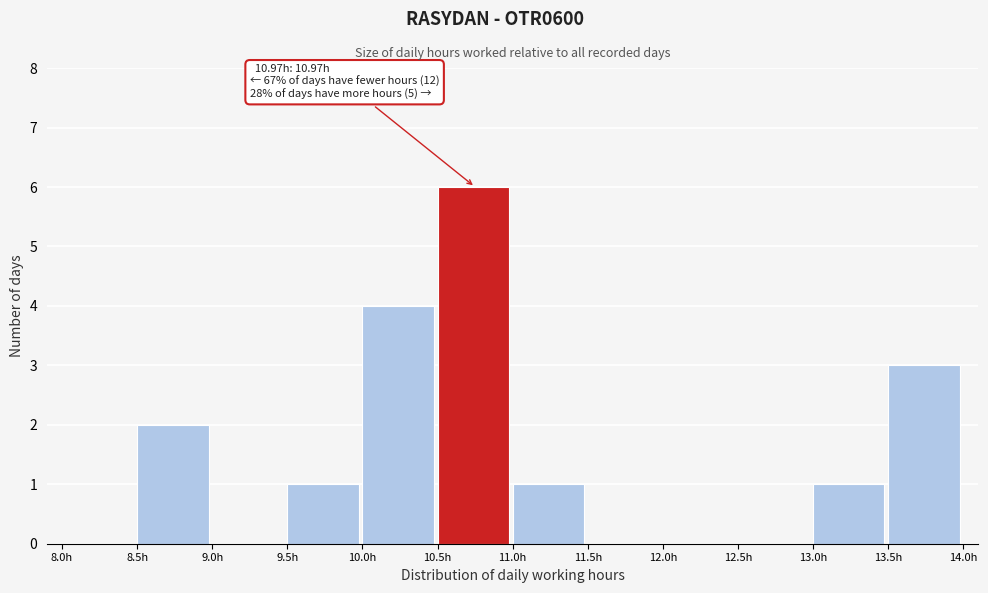

Over which range of the x-axis is the bar tallest?

10.5 to 11.0